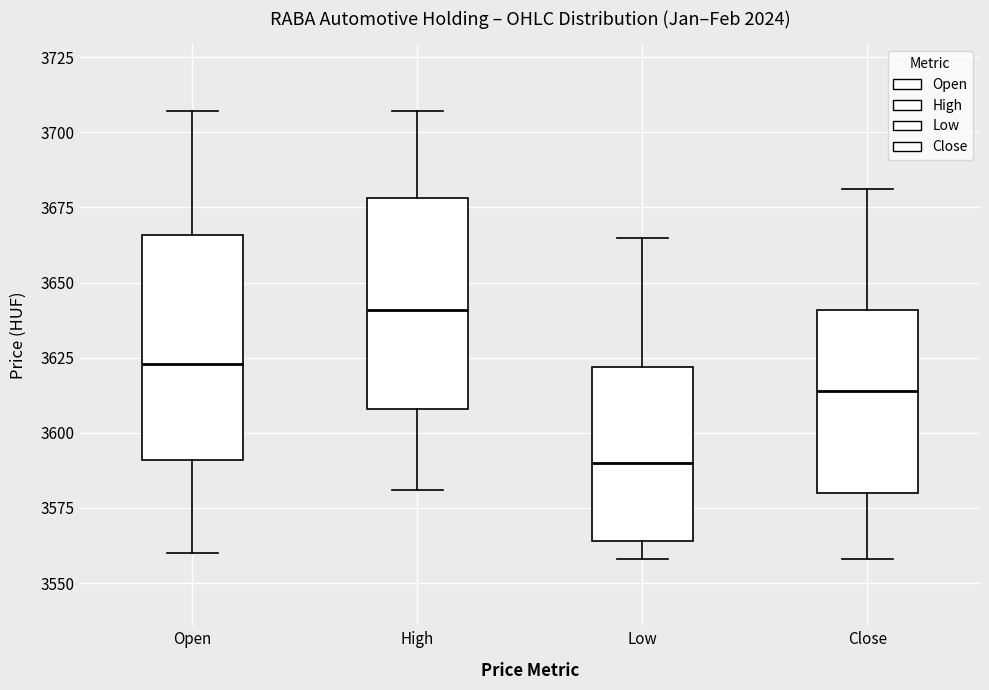

Comparing the boxes themselves (not the whiskers), which one is the tallest?

Open